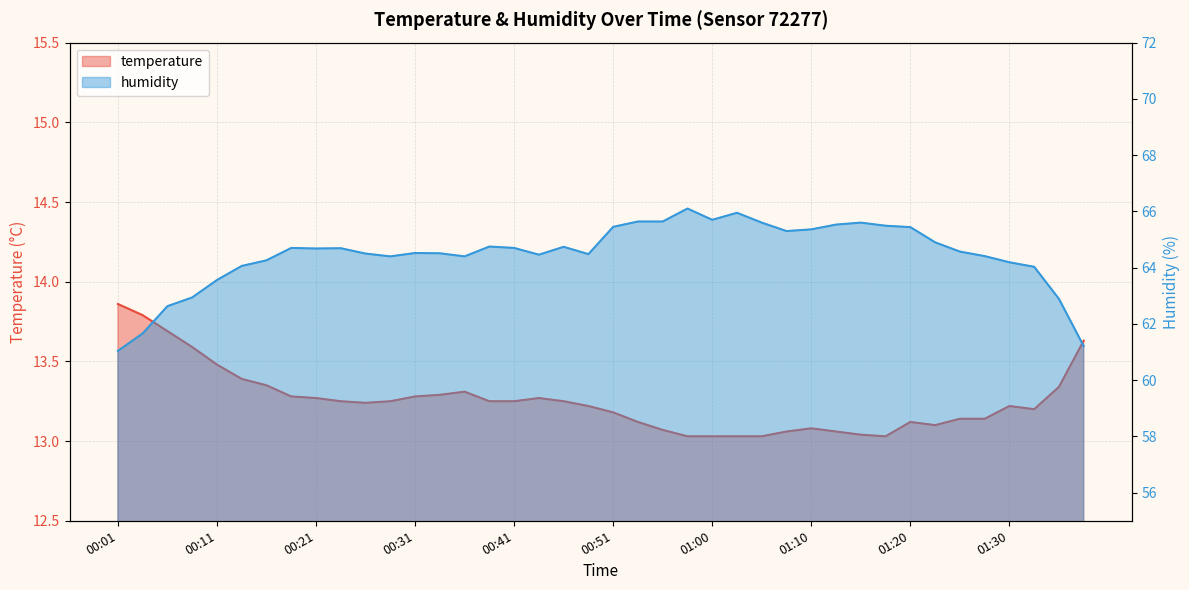

Reading left to right, what are all the values shown in this chart?

temperature: 13.9	13.8	13.7	13.6	13.5	13.4	13.3	13.3	13.3	13.2	13.2	13.2	13.3	13.3	13.3	13.2	13.2	13.3	13.2	13.2	13.2	13.1	13.1	13.0	13.0	13.0	13.0	13.1	13.1	13.1	13.0	13.0	13.1	13.1	13.1	13.1	13.2	13.2	13.3	13.6
humidity: 61.0	61.7	62.6	62.9	63.6	64.1	64.3	64.7	64.7	64.7	64.5	64.4	64.5	64.5	64.4	64.8	64.7	64.5	64.7	64.5	65.5	65.6	65.6	66.1	65.7	66.0	65.6	65.3	65.4	65.5	65.6	65.5	65.4	64.9	64.6	64.4	64.2	64.0	62.9	61.2